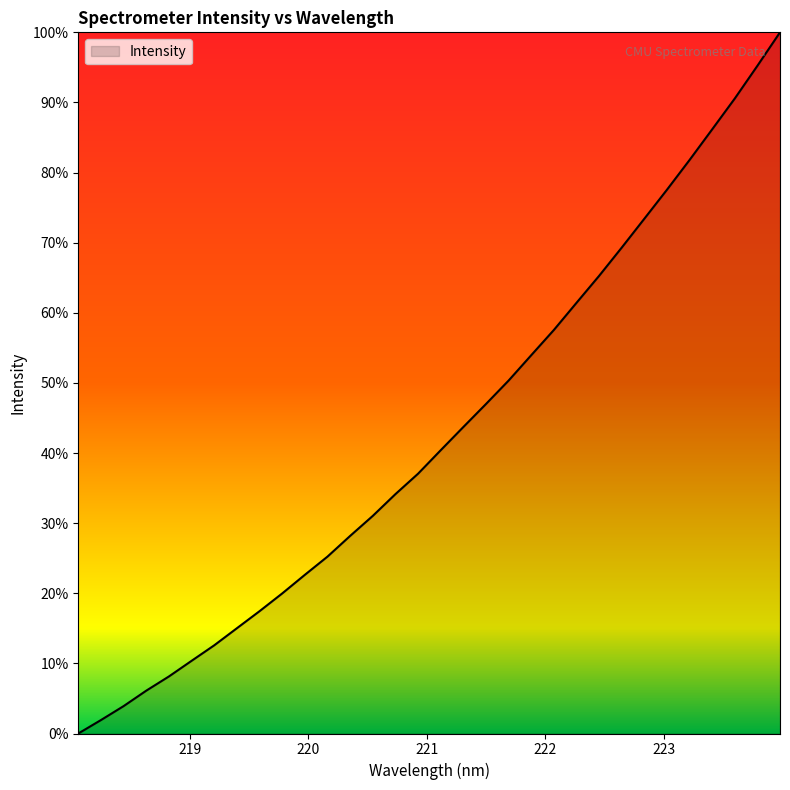

What is the difference between the maximum and minimum values?

100.0